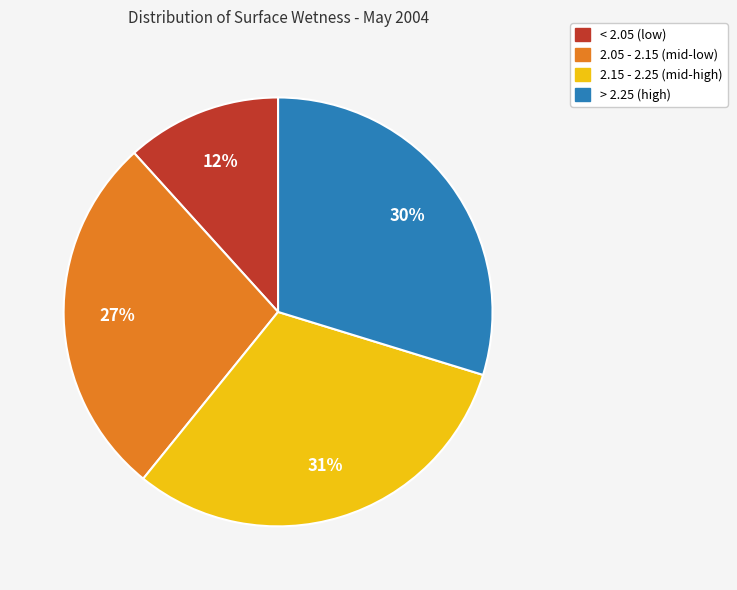

How many segments does this pie chart have?

4